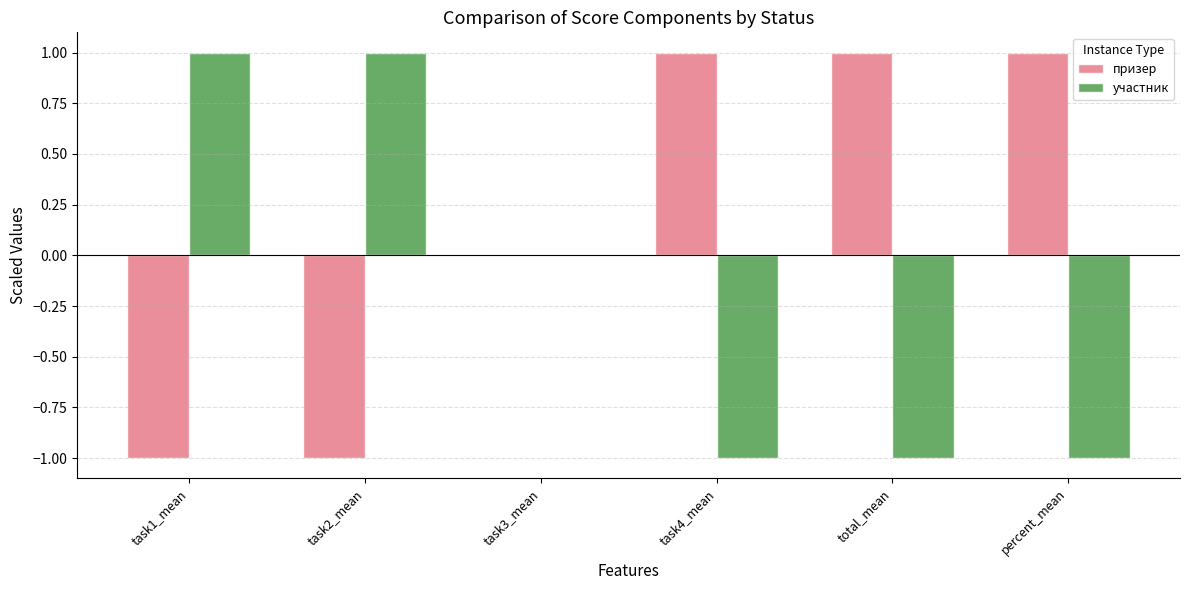

What is the highest value of the призер series?

1.0